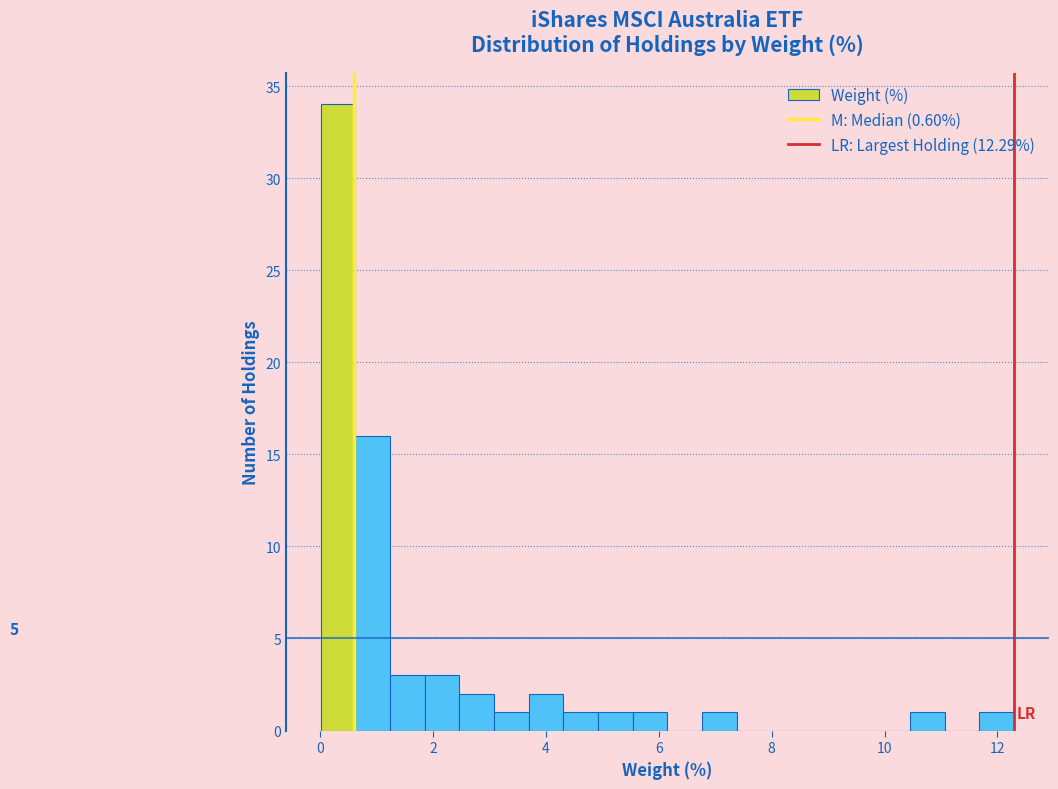

Around what value on the x-axis is the tallest bar? Give the approximate position of its centre, as read against the axis.

0.4